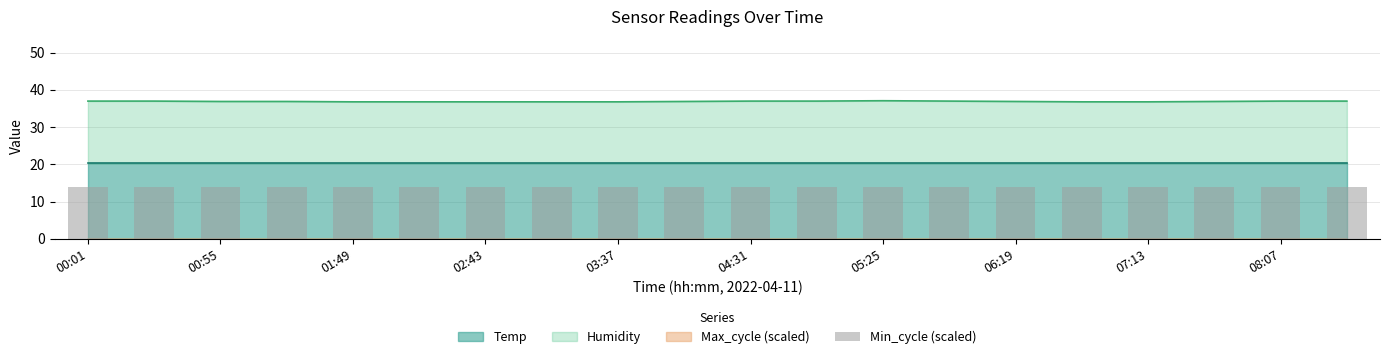

At which category is the sum across all series the highest?

05:25